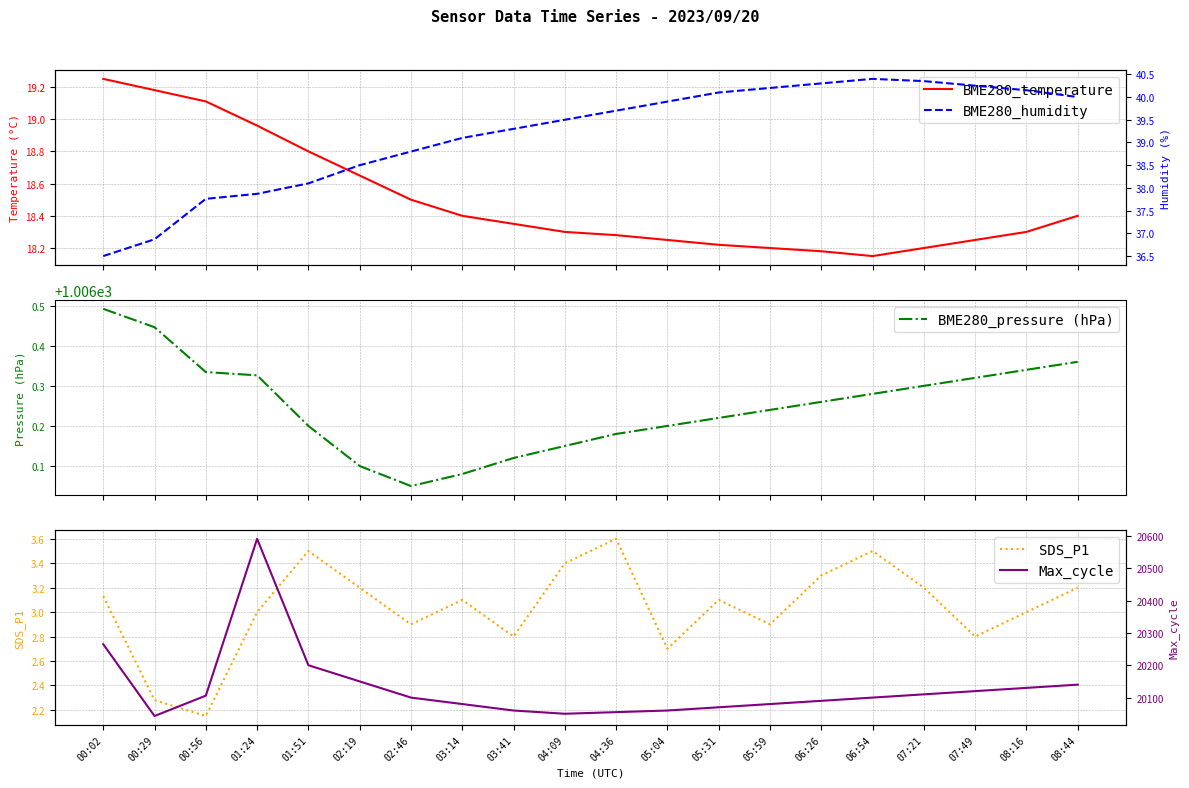

What is the difference between the maximum and minimum values in the SDS_P1 series?

1.5